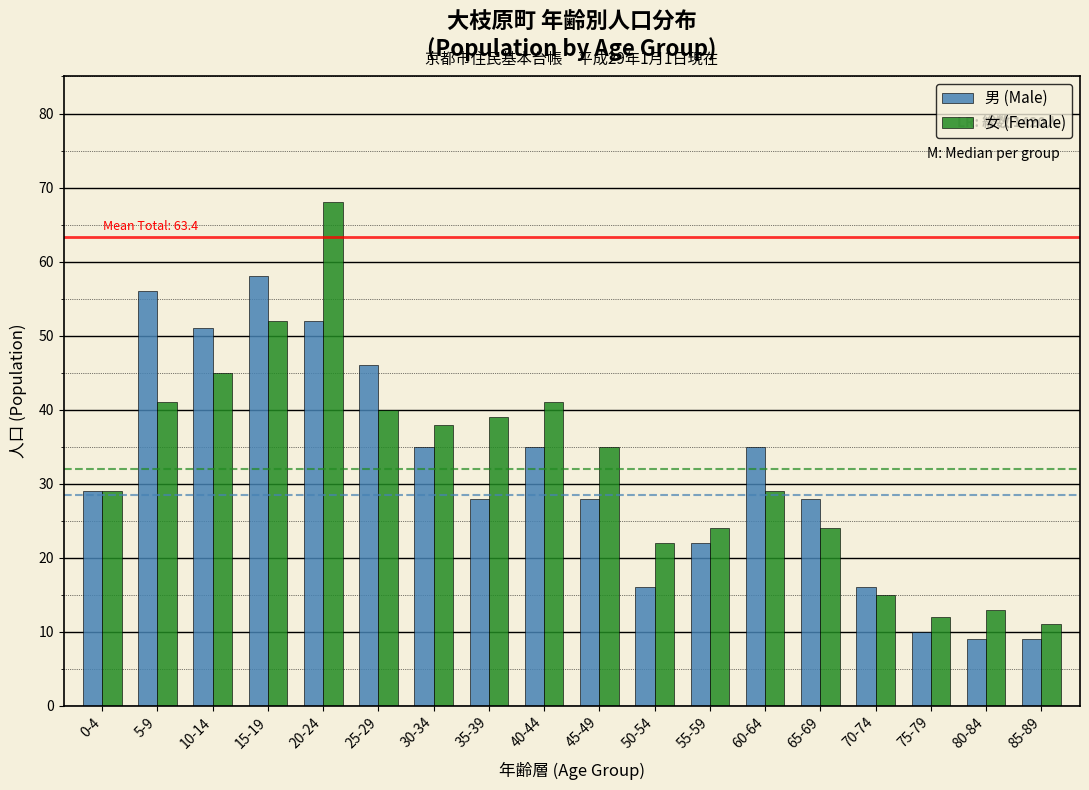

List the series in order of their peak value, highest first.

女 (Female), 男 (Male)